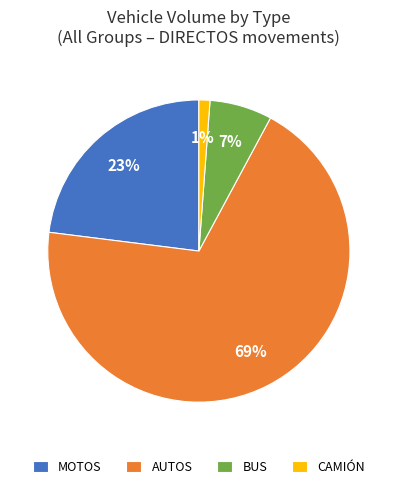

Do BUS and CAMIÓN together represent more than half of the pie?

No